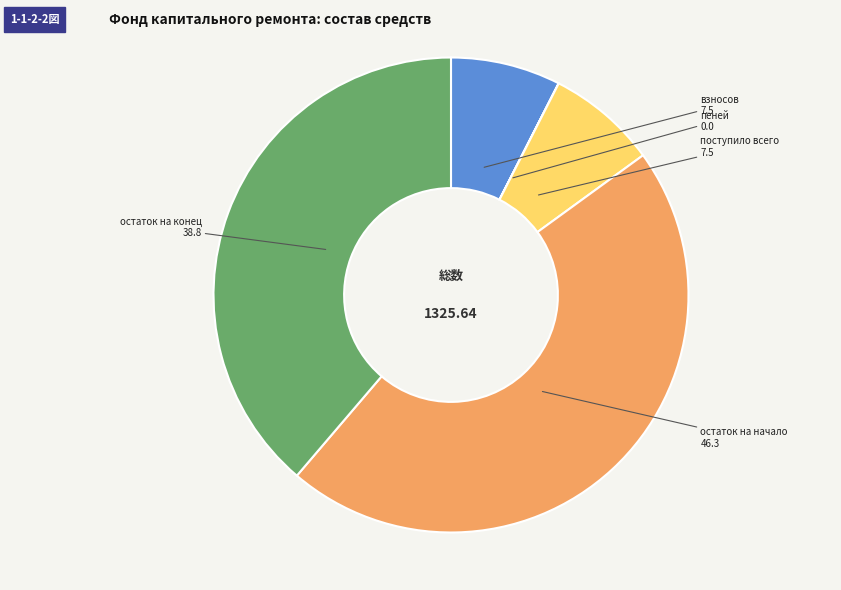

What is the largest slice in the pie chart?

остаток на начало